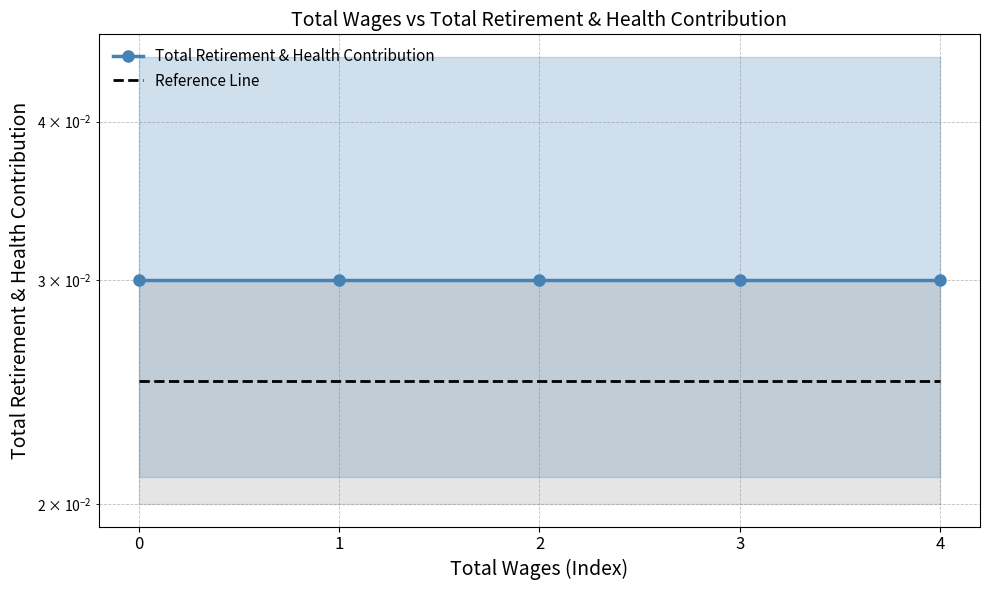

The Total Retirement & Health Contribution series shows 0.0 at 4. True or false?

True